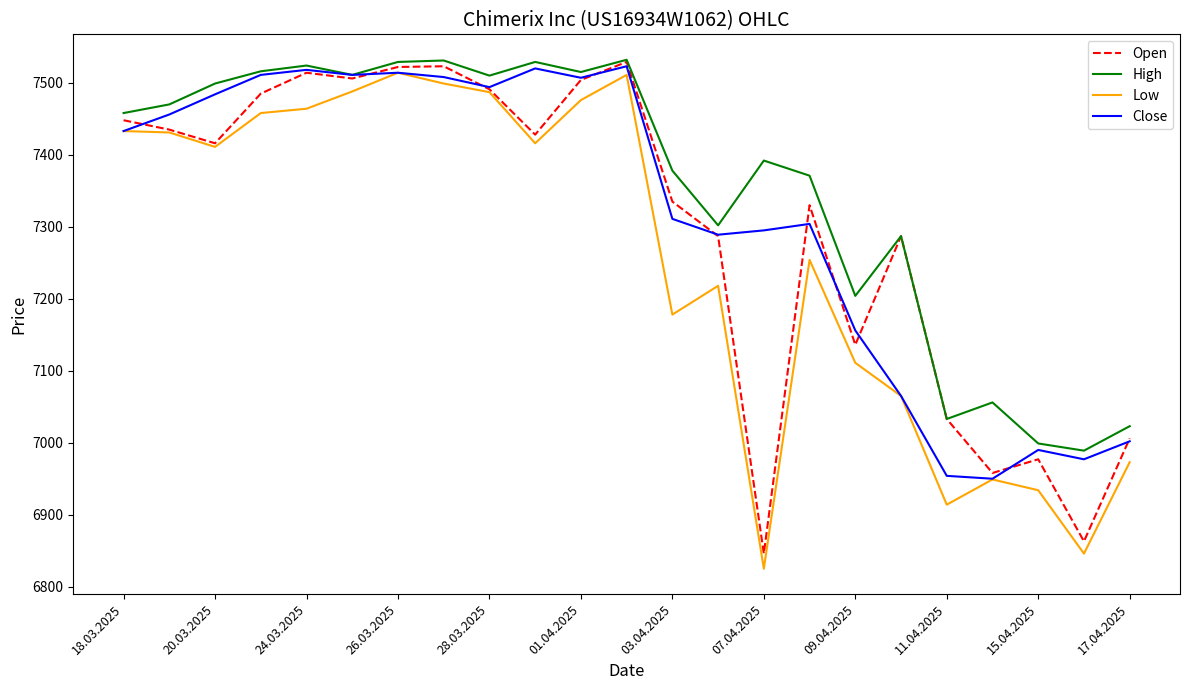

Which series has the widest spread of values?

Low